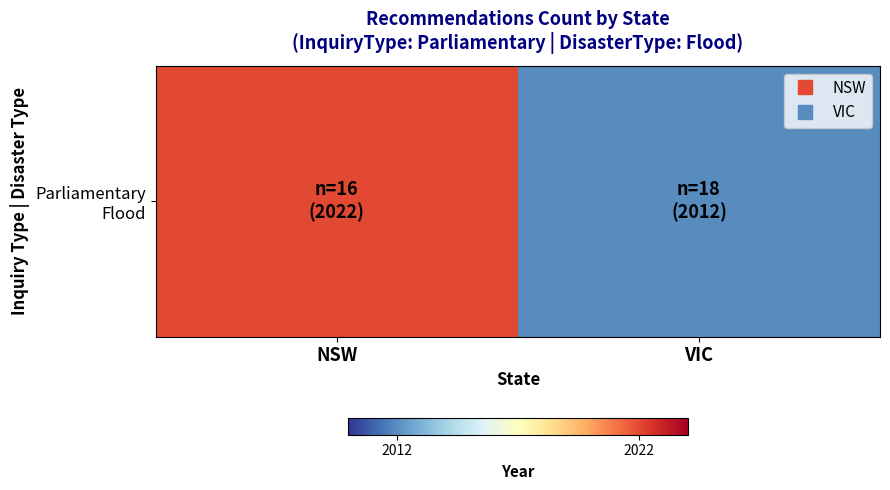

What is the difference between the maximum and minimum values?

10